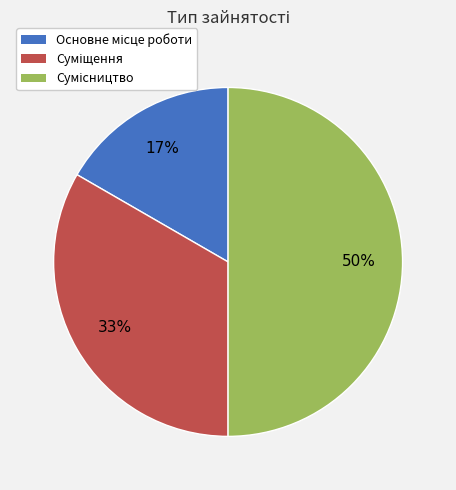

To the nearest percent, what is the average slice percentage?

33%